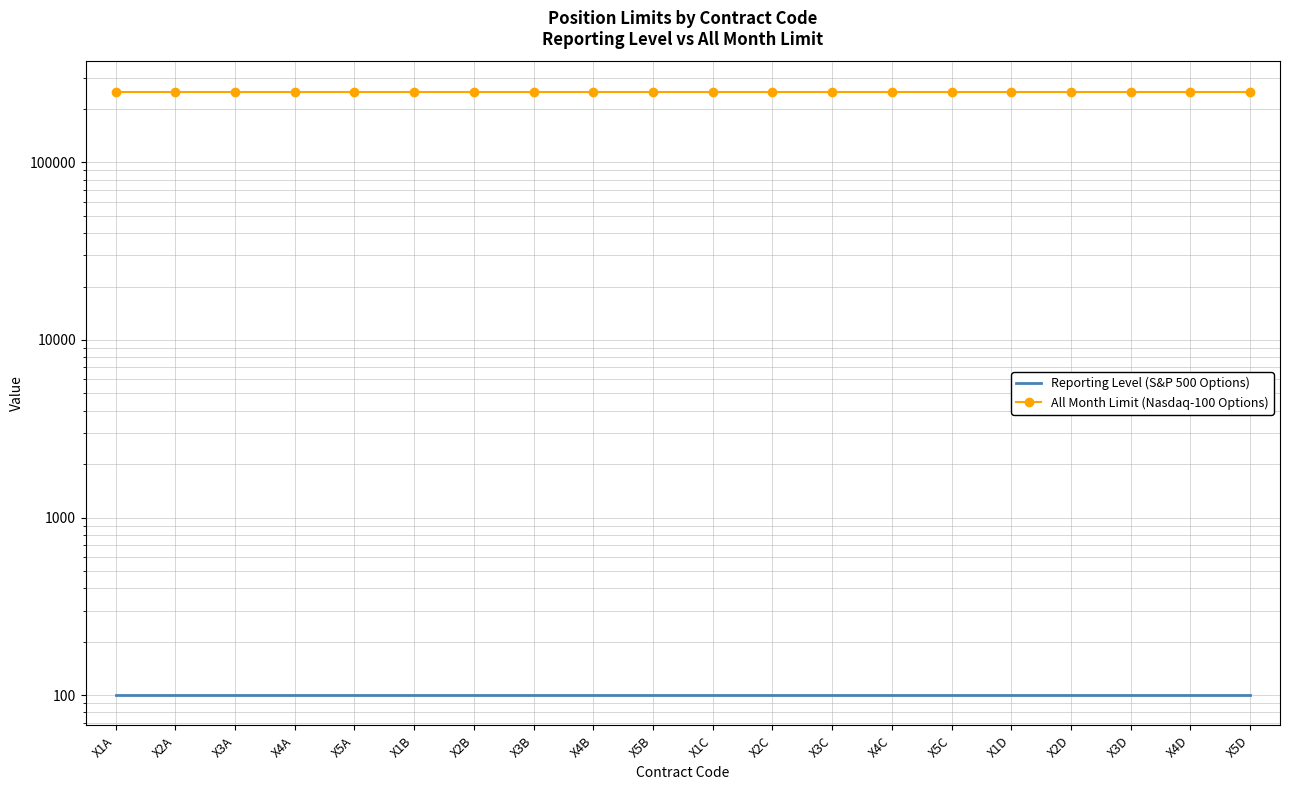

Rank the series by their maximum value, from lowest to highest.

Reporting Level (S&P 500 Options), All Month Limit (Nasdaq-100 Options)